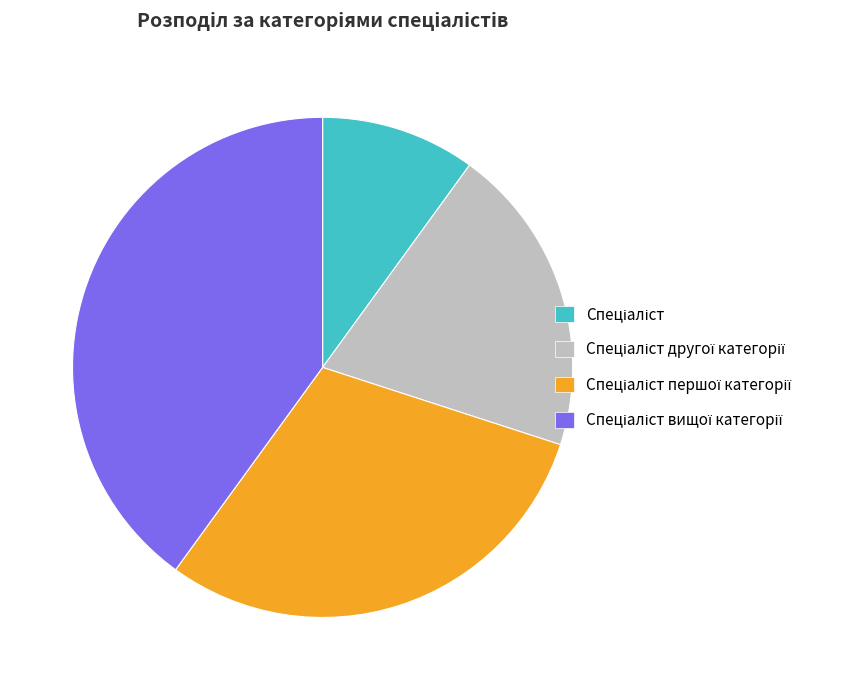

Does any single category account for the majority?

No